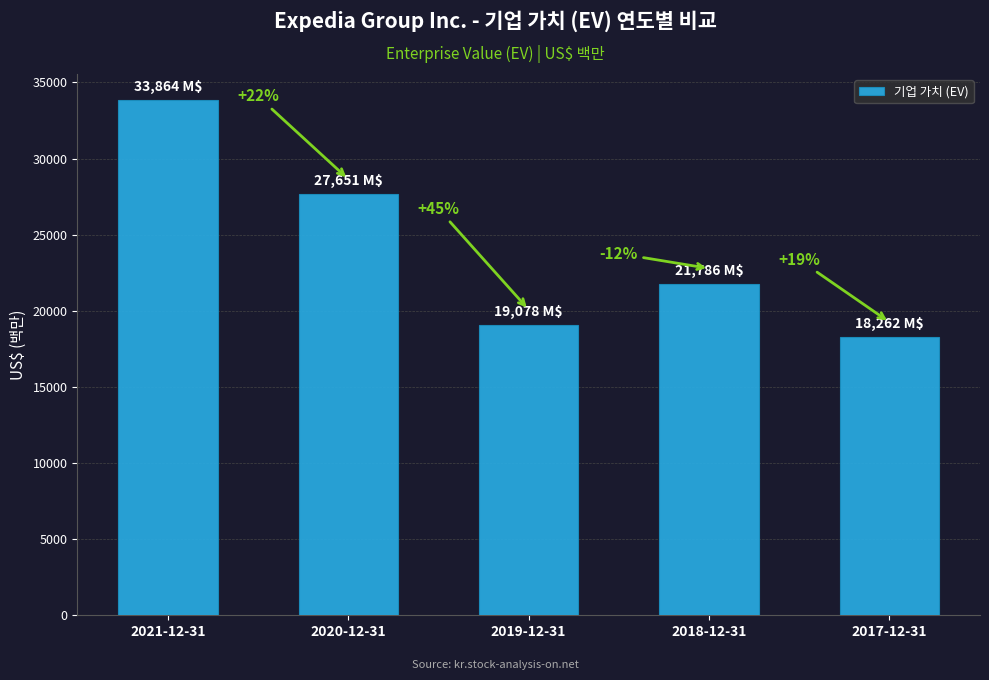

Are the bars grouped side by side (vs. stacked)?

No